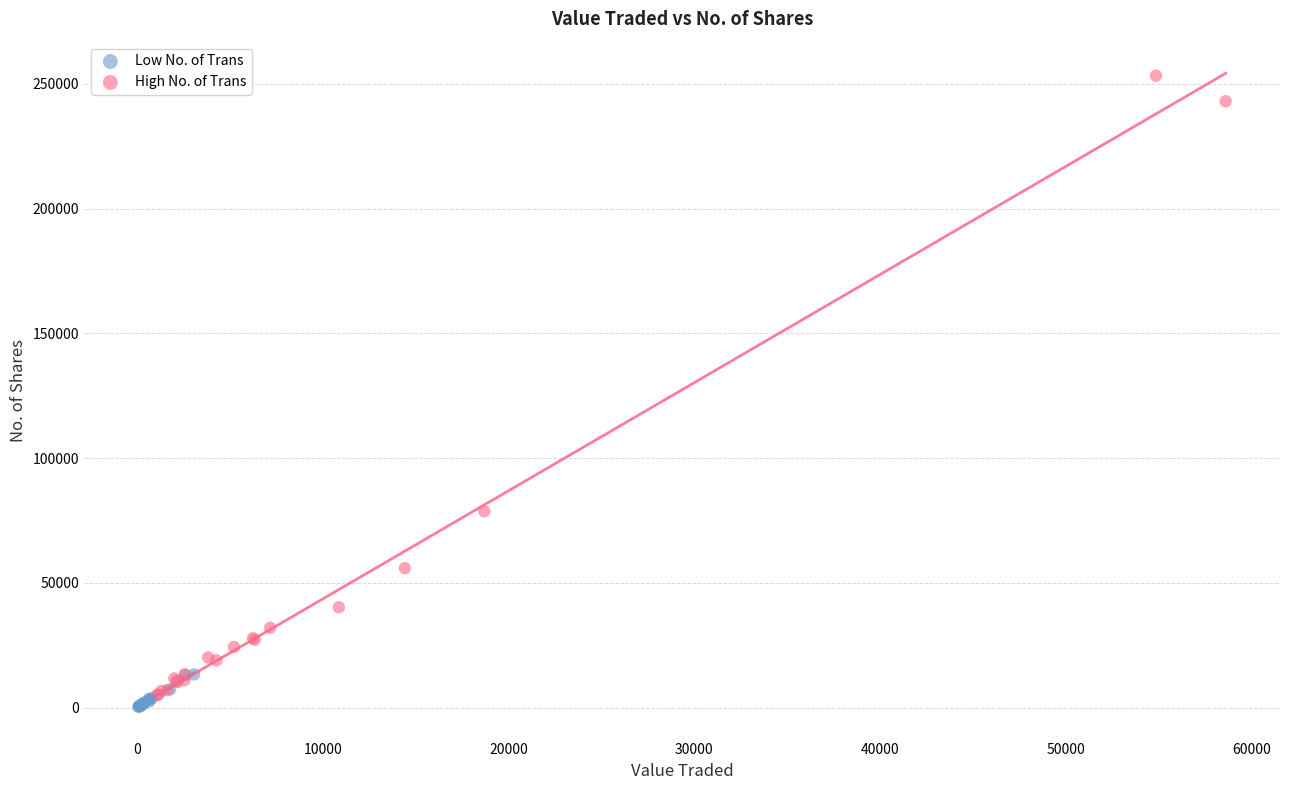

Which series contains the highest Y value?

High No. of Trans